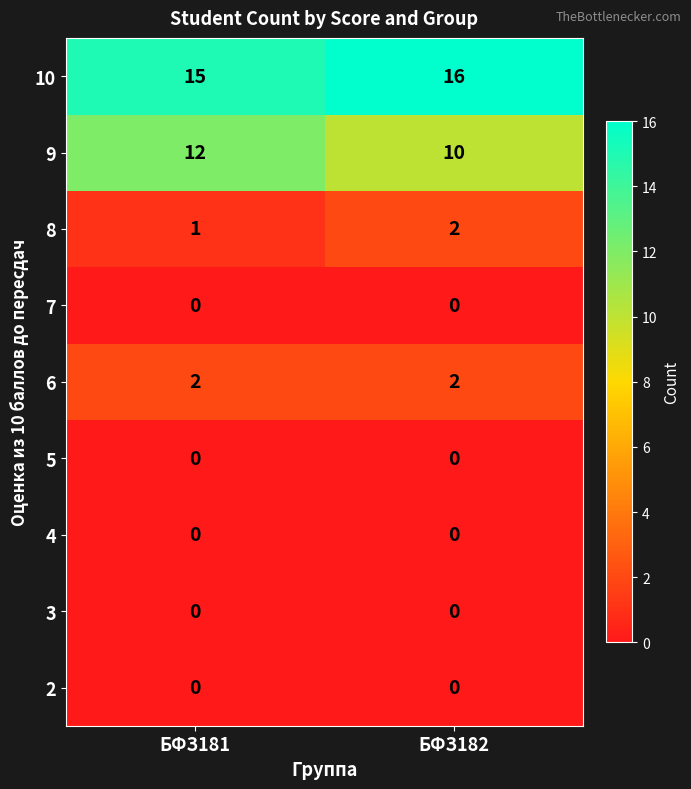

At how many categories does at least one series exceed 2?

2